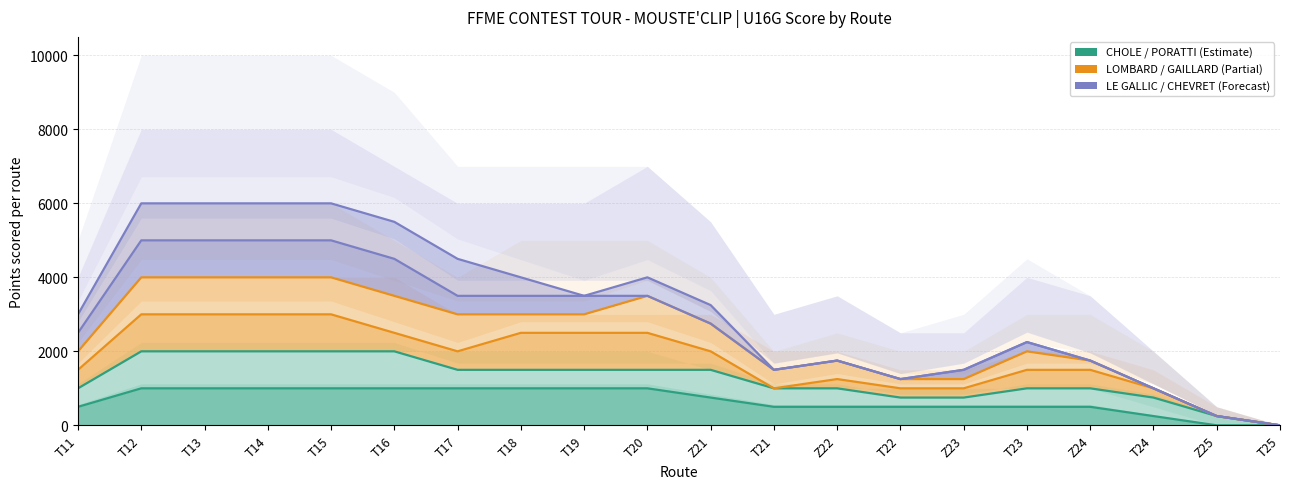

True or false: GAILLARD Mathis and LE GALLIC Ronan cross at least once.

False